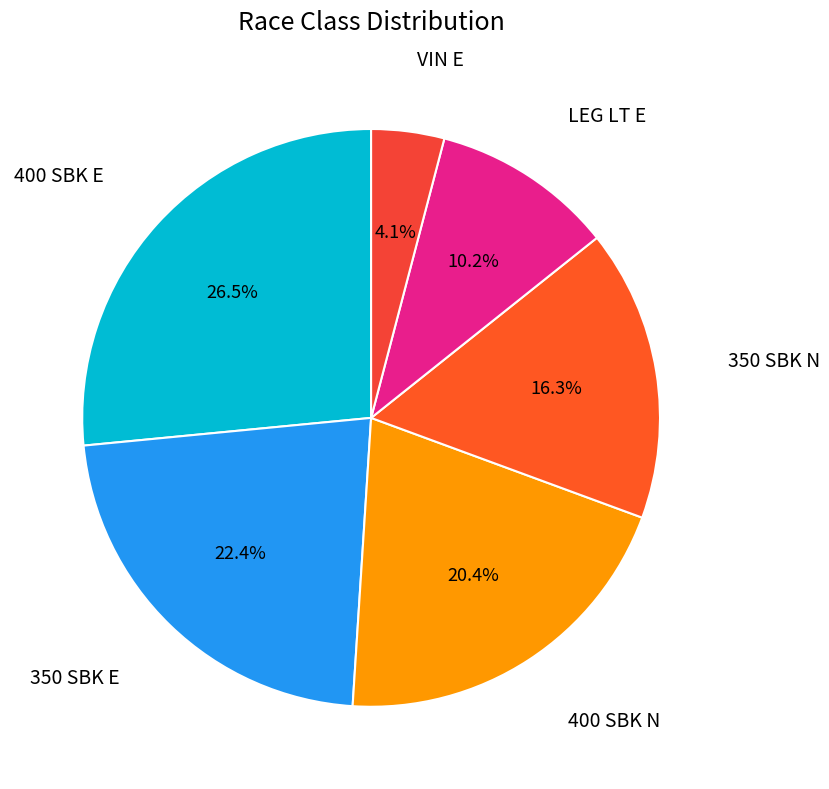

Count the number of slices in the pie.

6